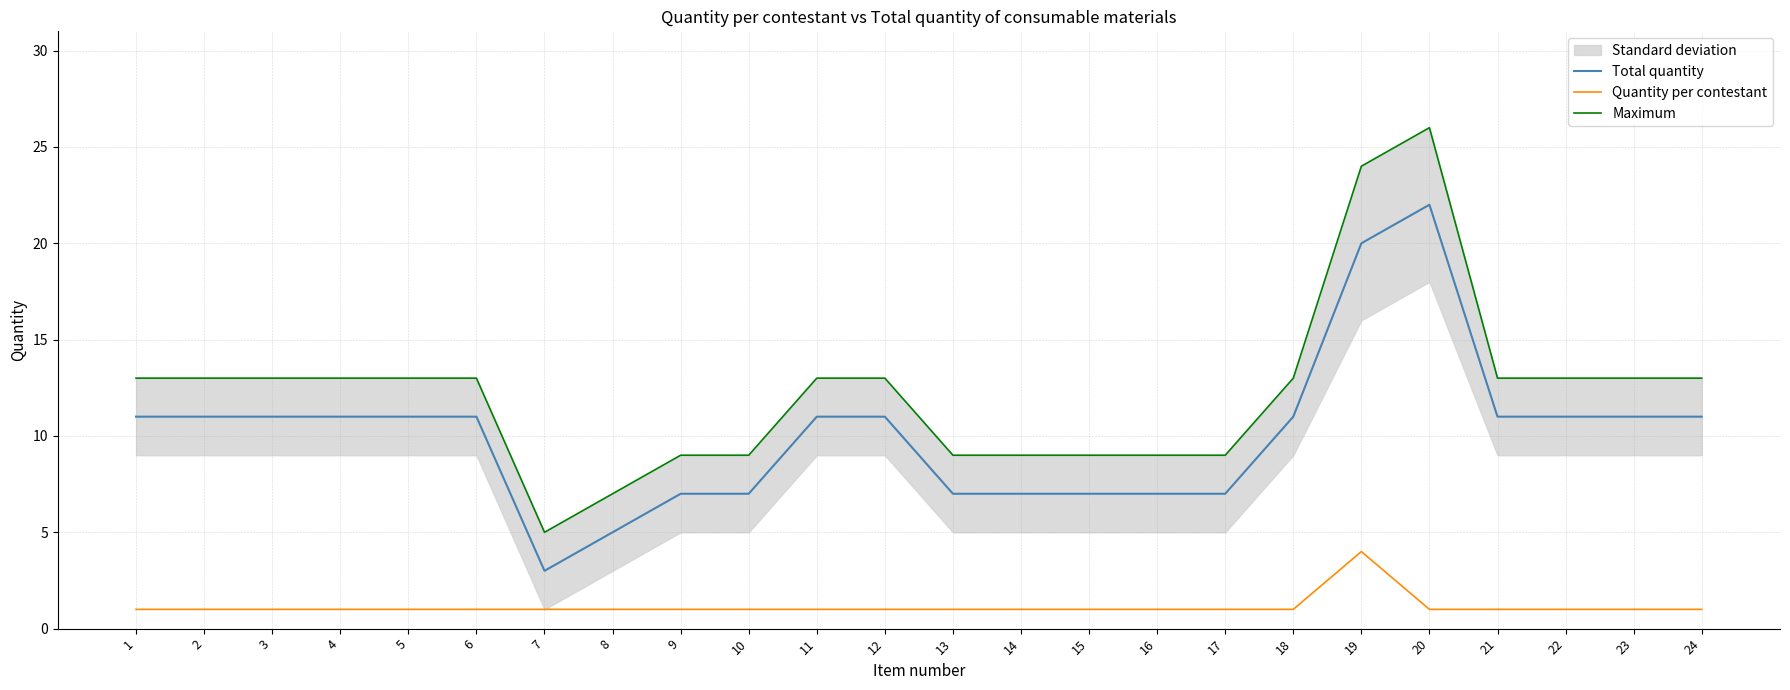

List the series in order of their overall mean, highest first.

Maximum, Total quantity, Quantity per contestant